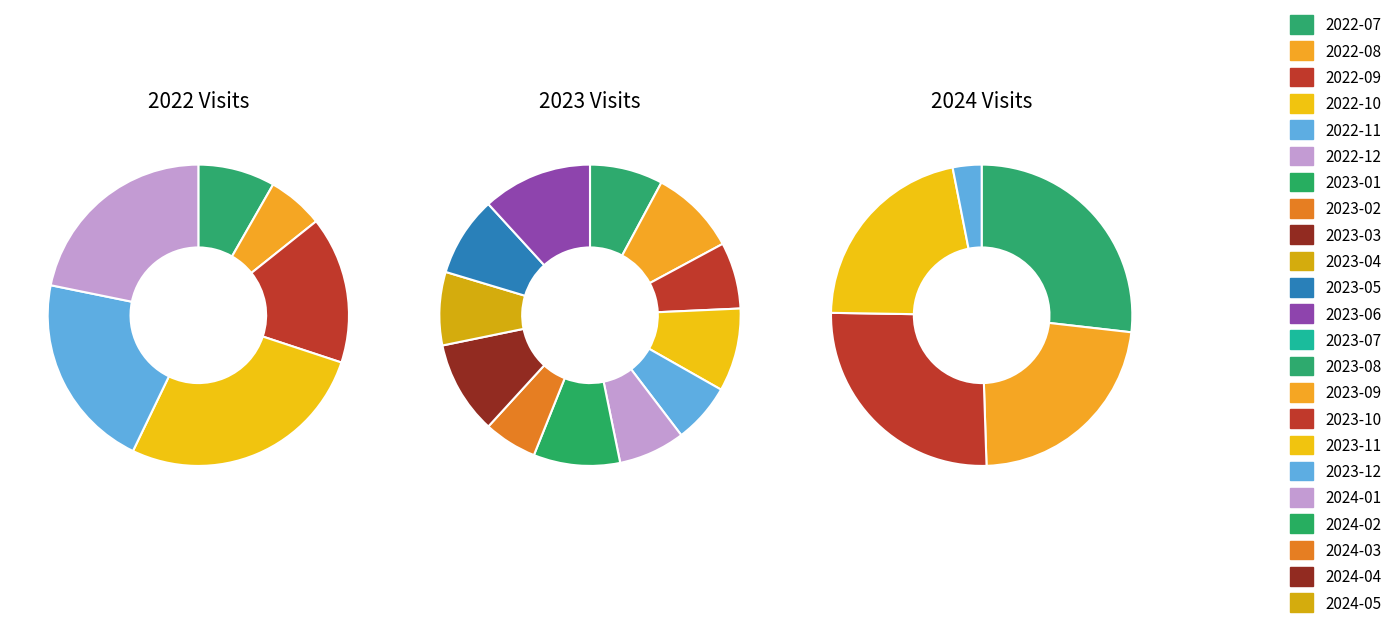

What is the change in value from 2022-07 to 2023-06?

+9